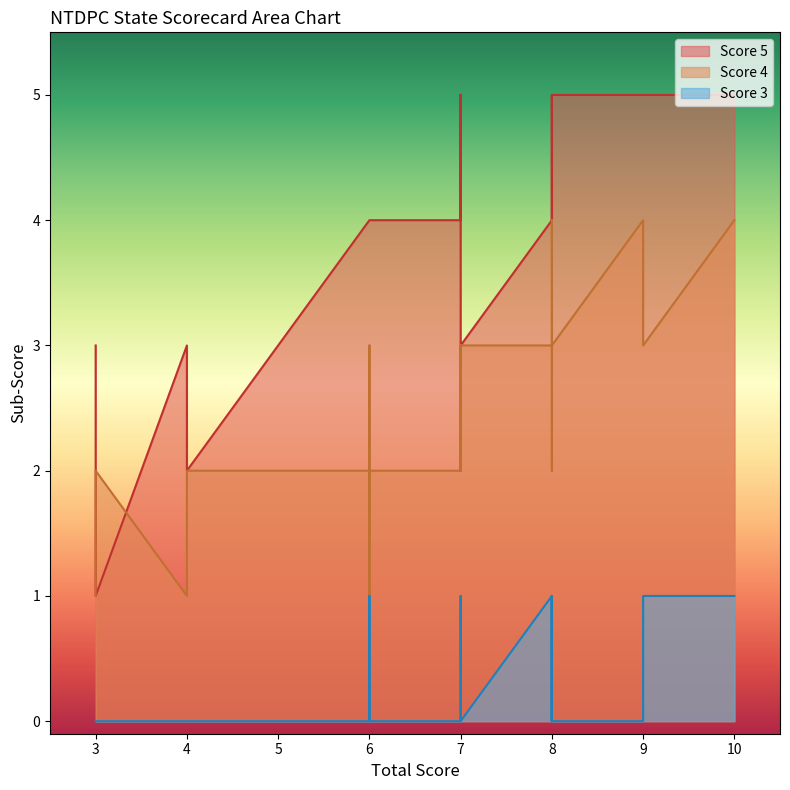

Rank the series by their average value, from highest to lowest.

Score 5, Score 4, Score 3